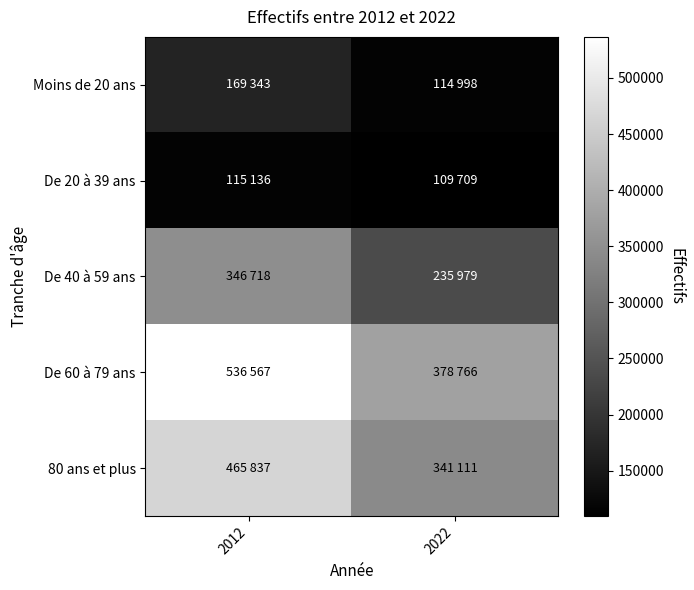

Reading left to right, extract all data points from this chart.

Moins de 20 ans: 2012=169343	2022=114998
De 20 à 39 ans: 2012=115136	2022=109709
De 40 à 59 ans: 2012=346718	2022=235979
De 60 à 79 ans: 2012=536567	2022=378766
80 ans et plus: 2012=465837	2022=341111